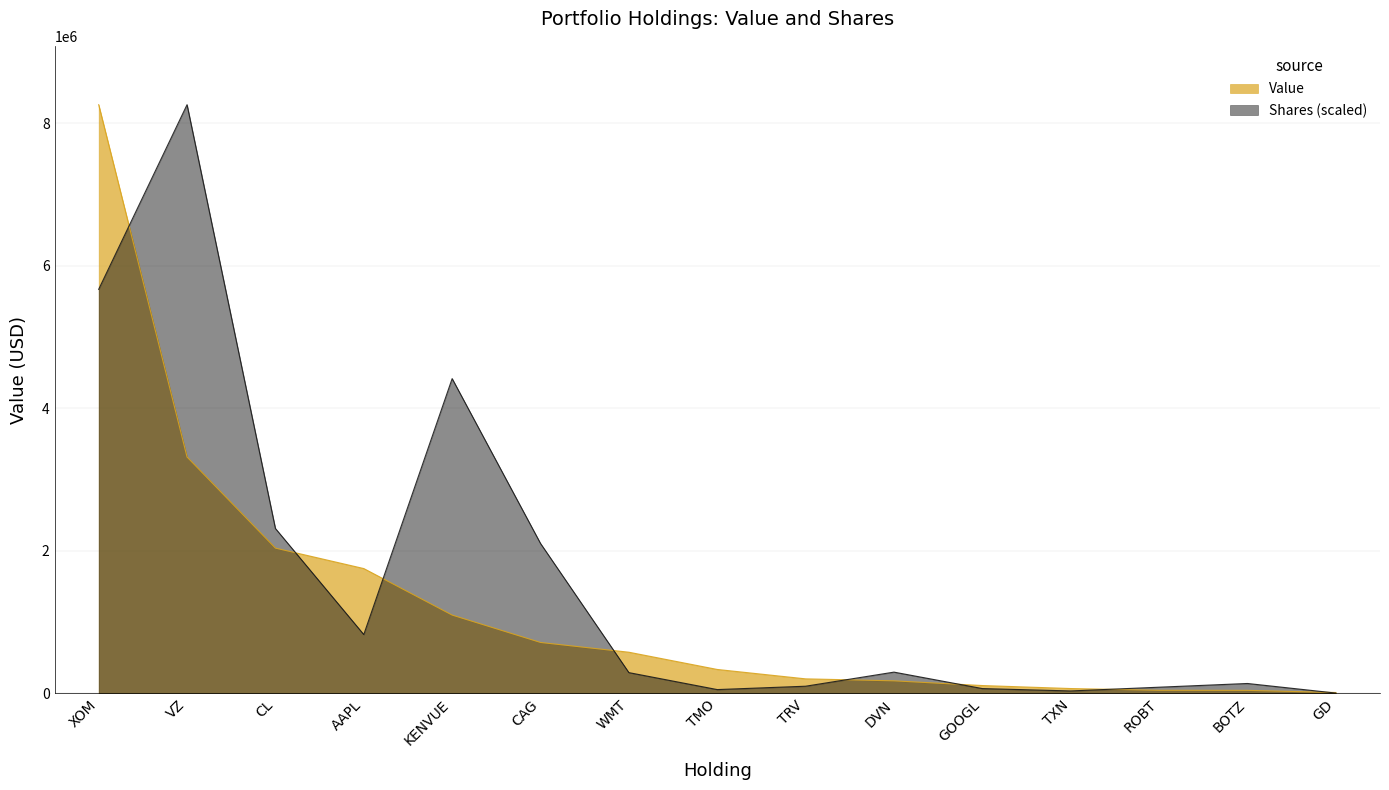

What are all the series names shown in the legend?

Value, Shares (scaled)